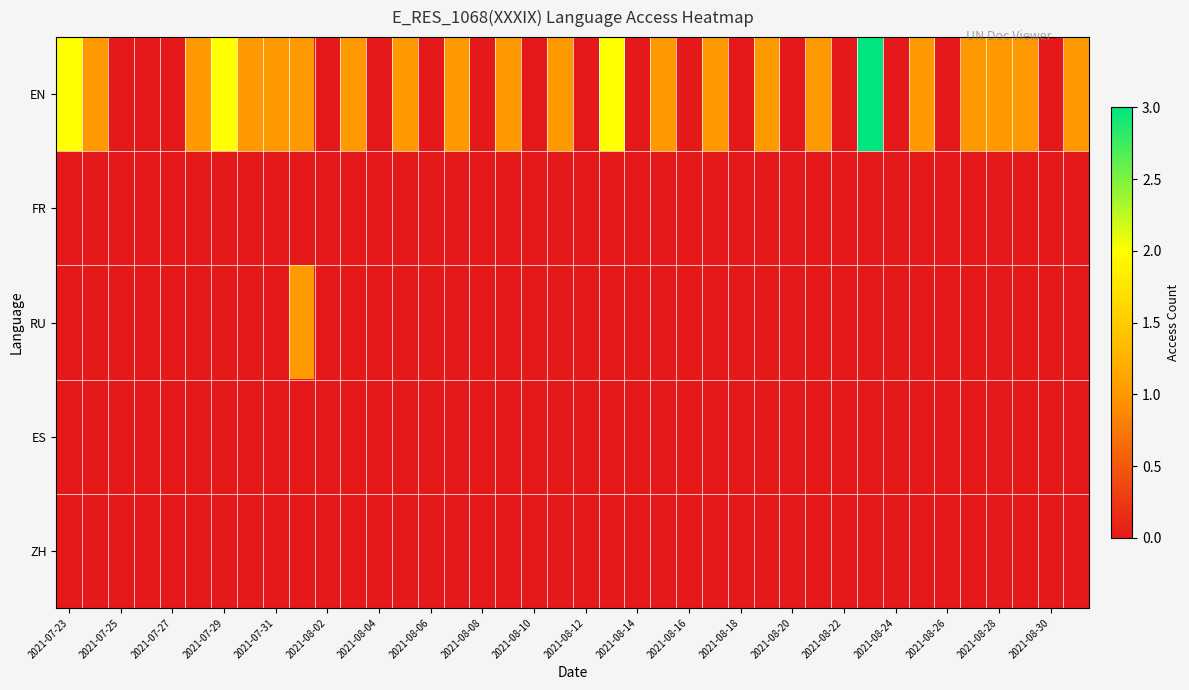

How many series are shown in this chart?

5